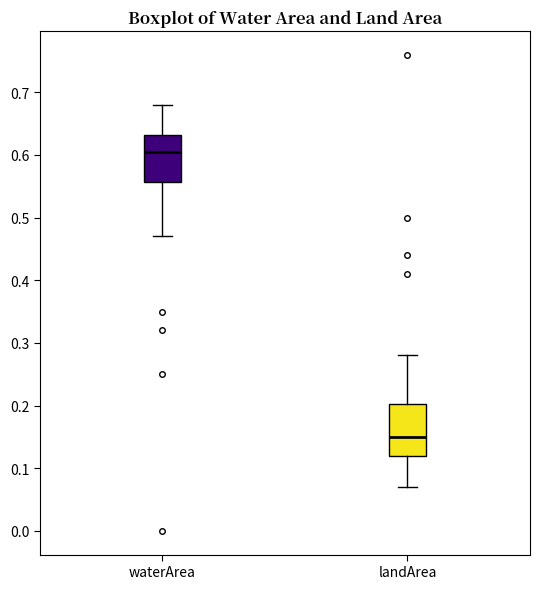

Reading left to right, read every box against the y-axis: the position of its median line, the range the box covers, and the ends of its whiskers. The values are not printed on the chart, so give them approximately, as read against the axis.

waterArea: median 0.61, box 0.56 to 0.63, whiskers 0.47 to 0.68
landArea: median 0.15, box 0.12 to 0.20, whiskers 0.07 to 0.28